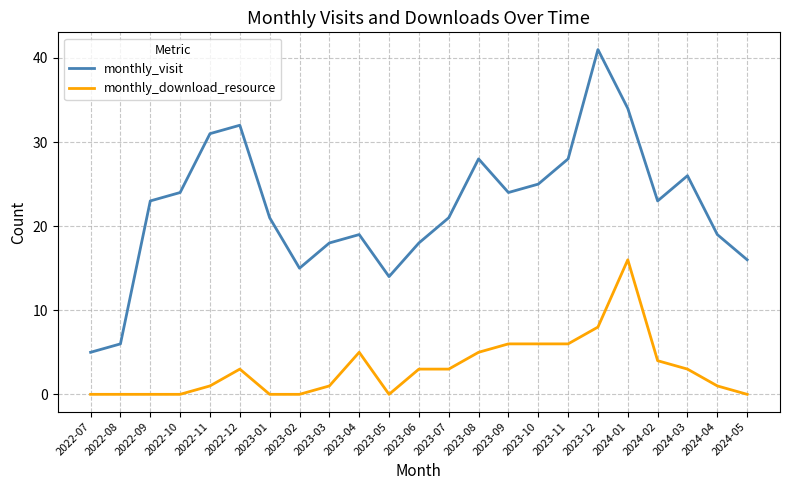

What position from the right is 2023-05?

13